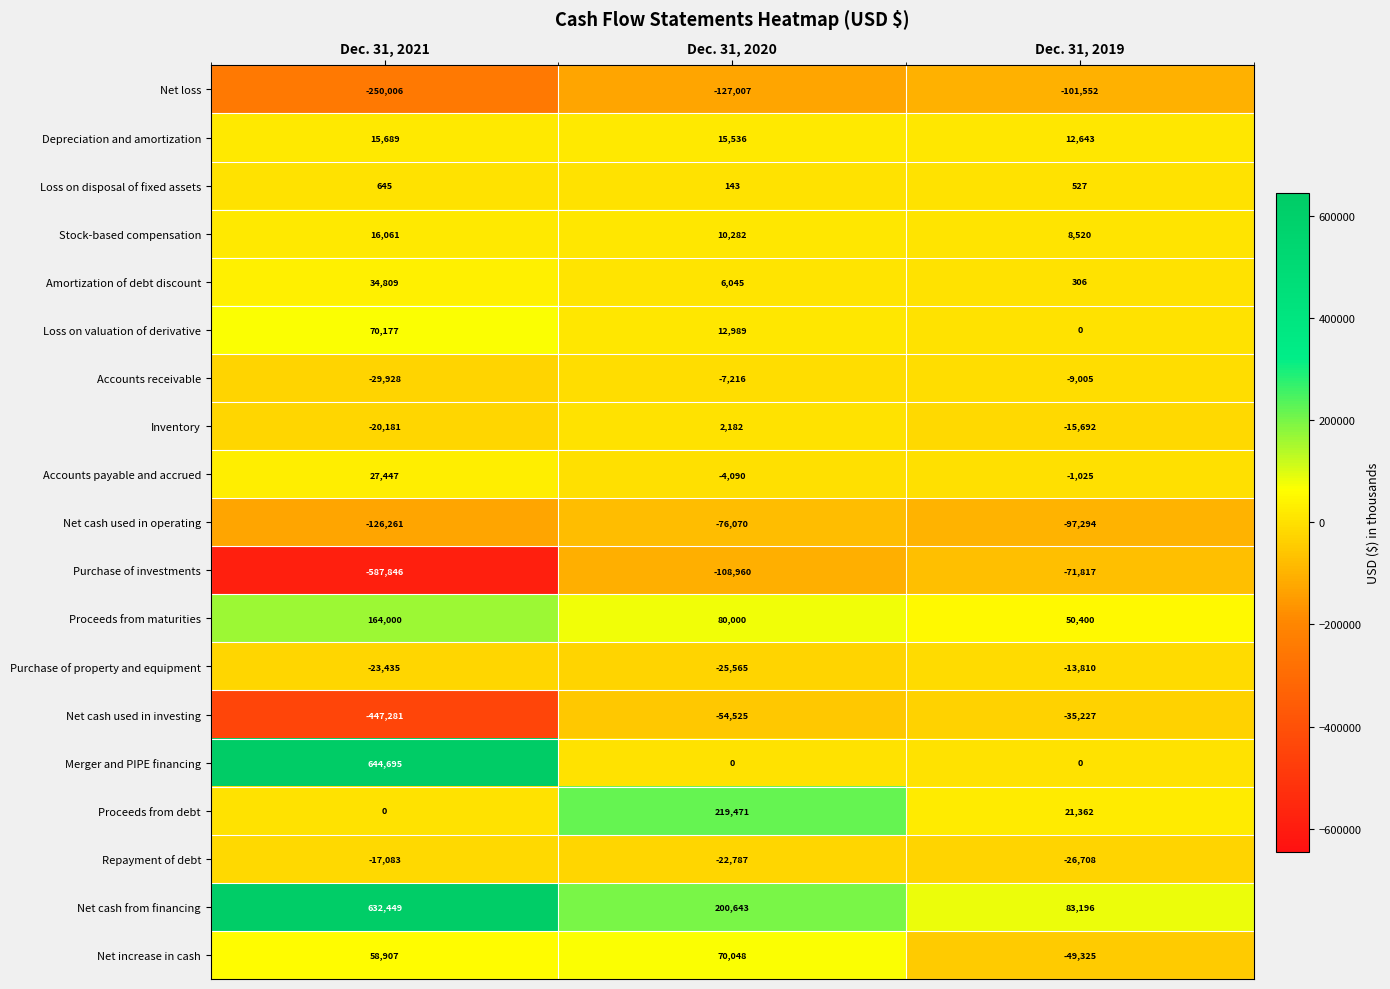

What is the total value across all series at Dec. 31, 2019?

-244501